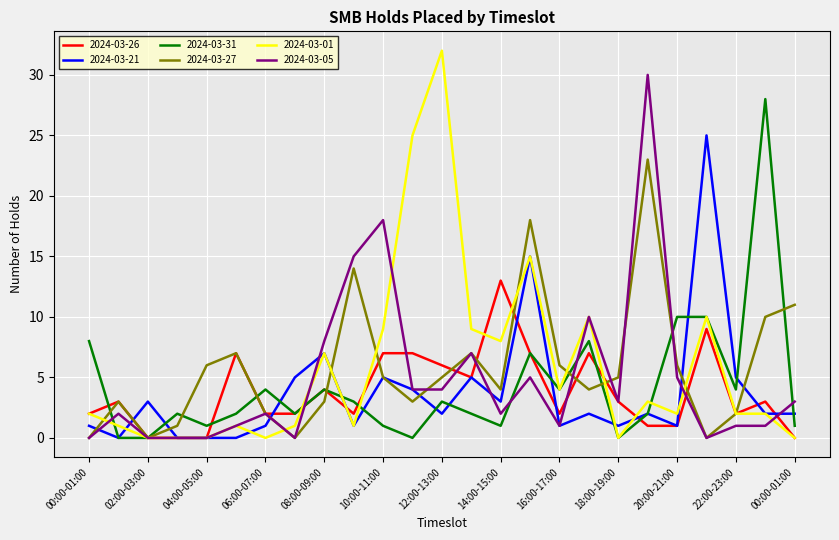

Does the chart have visible grid lines?

Yes